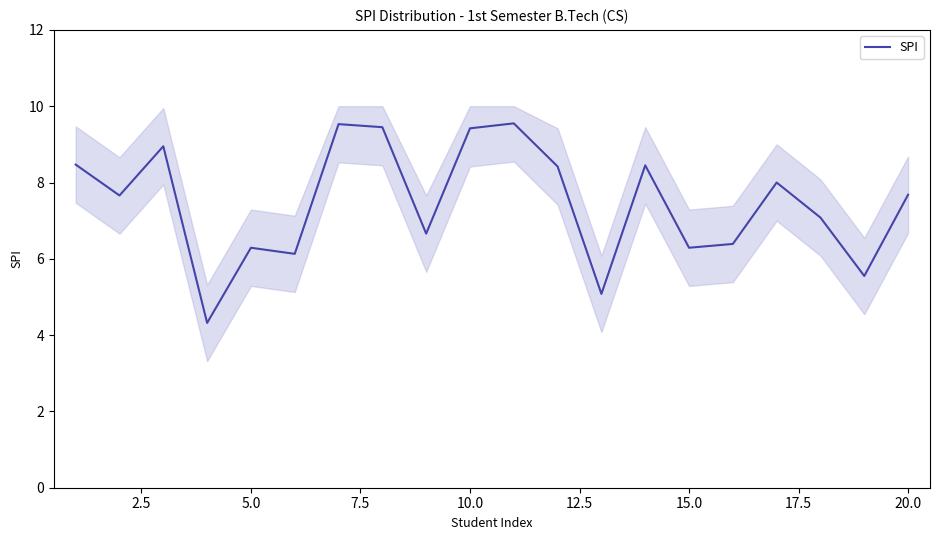

What is the lowest value of the SPI series?

4.3